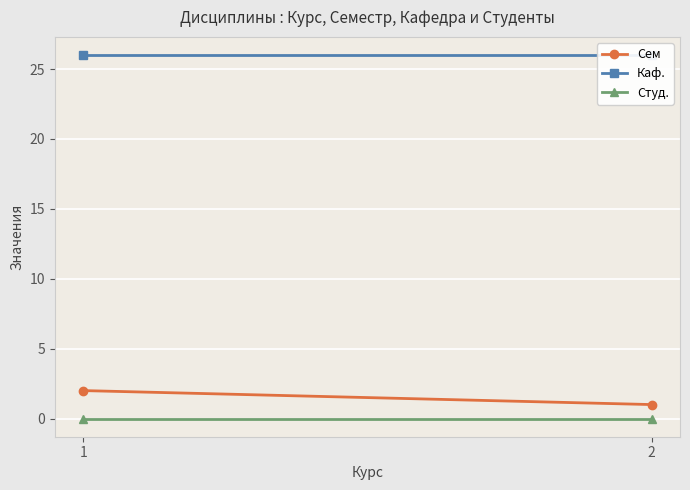

Reading left to right, what are all the values shown in this chart?

Сем: 2	1
Каф.: 26	26
Студ.: 0	0